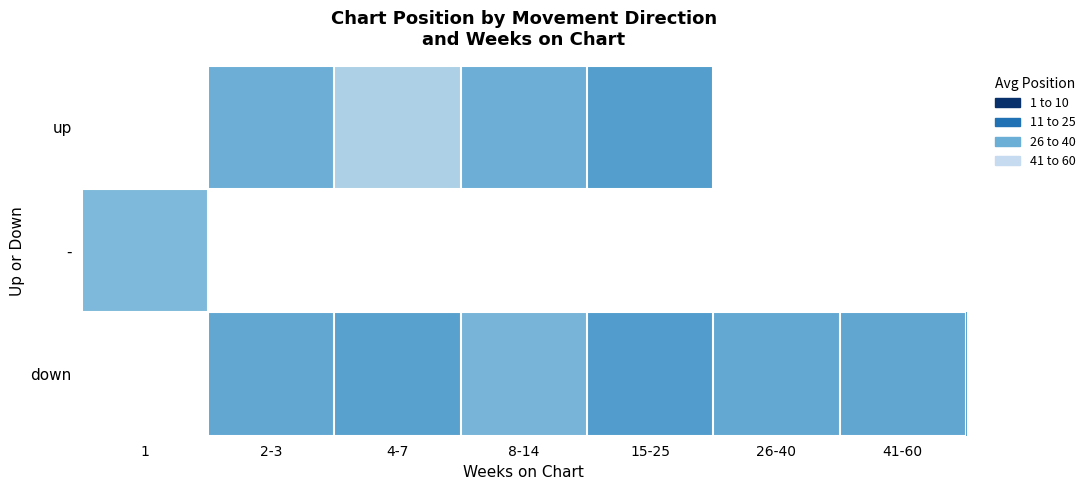

Between 2-3 and 4-7, which series saw the biggest shift?

up